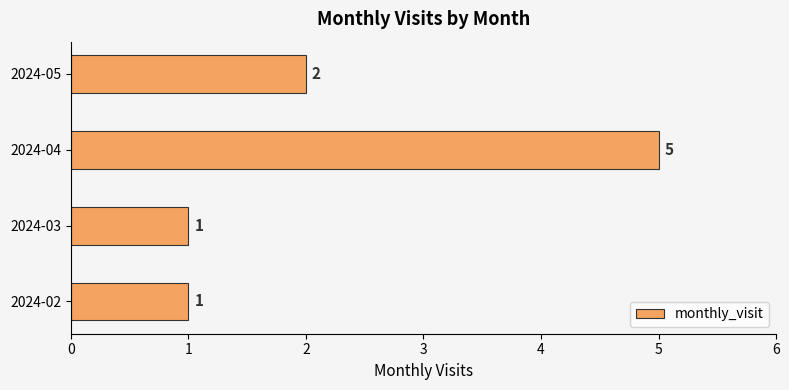

True or false: the data shows 1 at 2024-03.

True